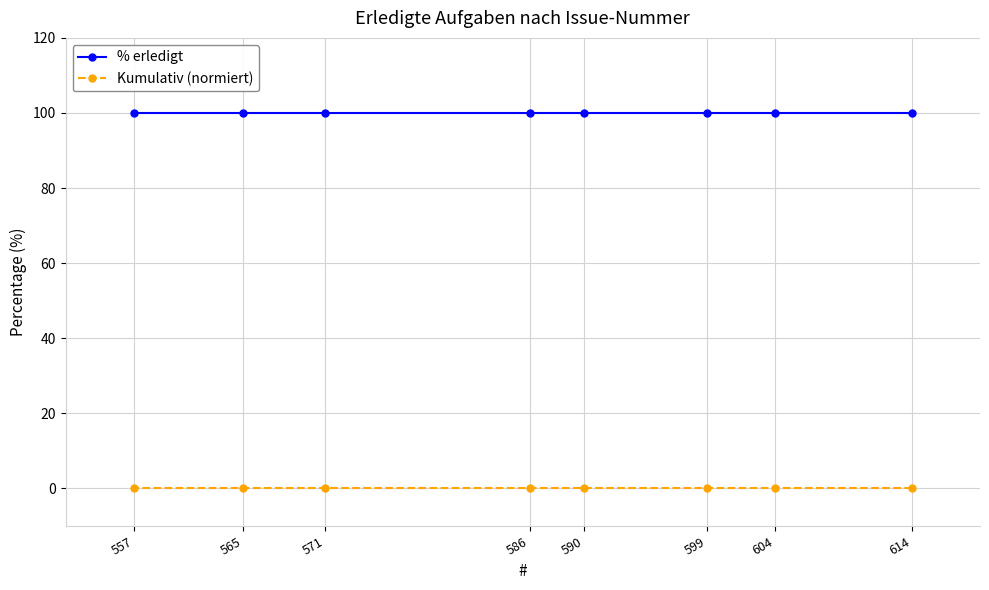

Rank the series at 565 from lowest to highest value.

Kumulativ (normiert), % erledigt